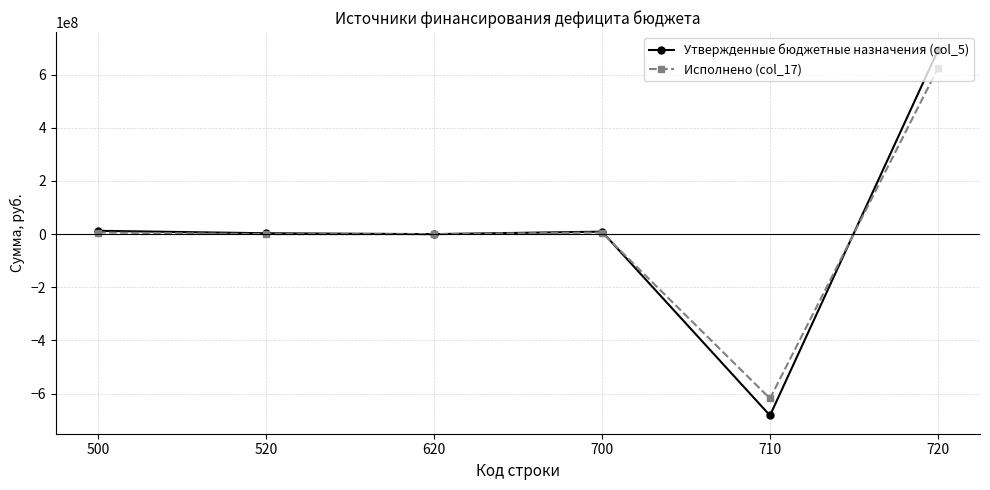

Which series has the largest range (max minus min)?

Утвержденные бюджетные назначения (col_5)